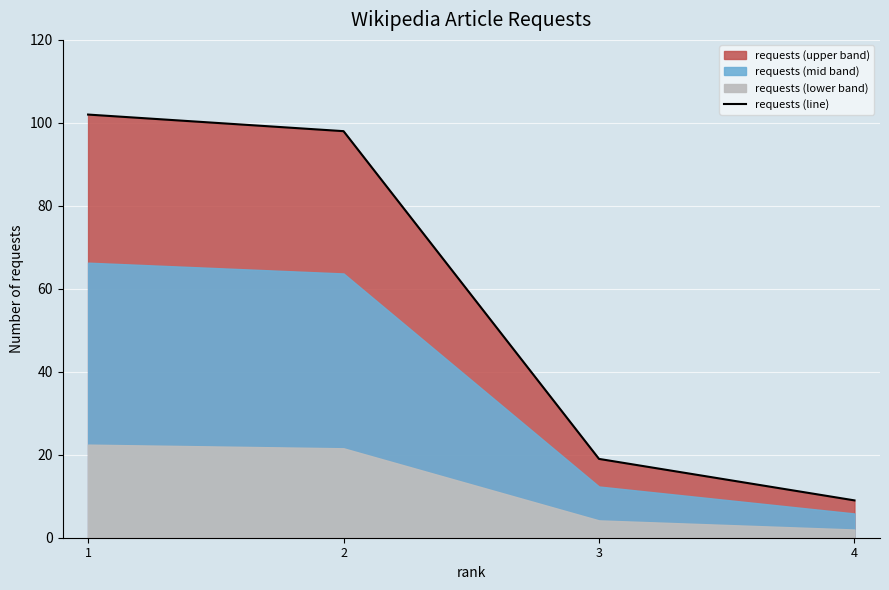

What is the smallest value displayed?

9